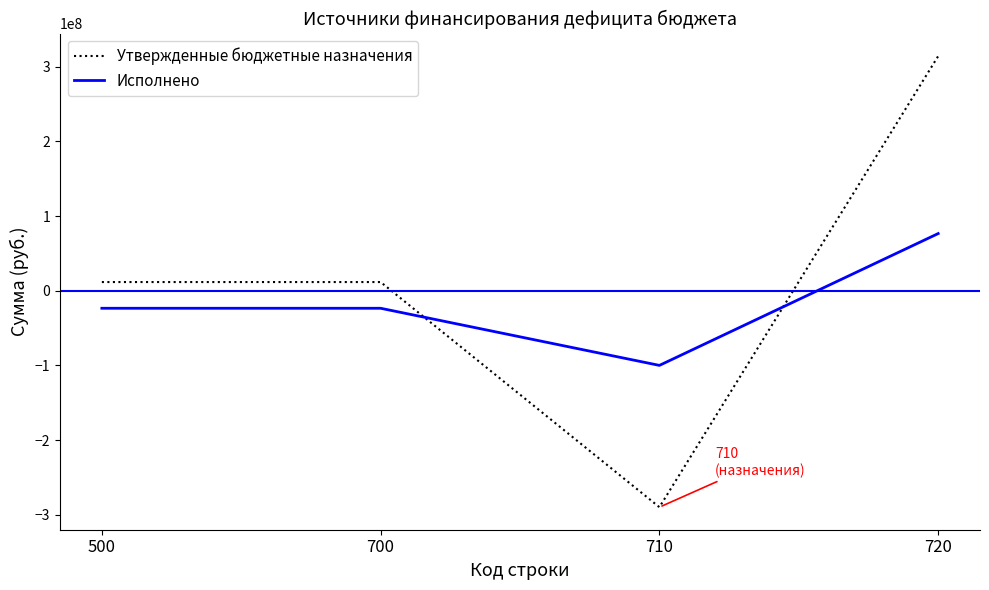

Which series has the largest total across all categories?

Утвержденные бюджетные назначения